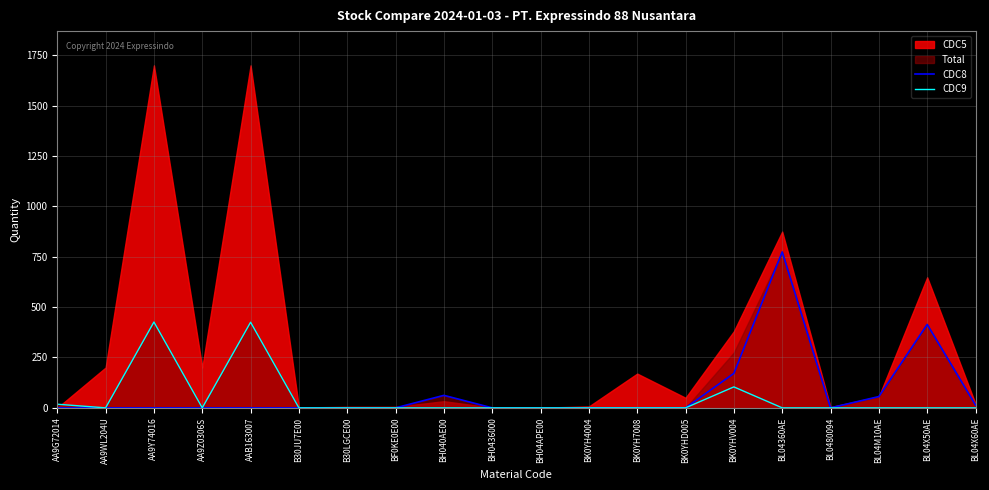

What is the difference between the second highest and minimum values in the CDC9 series?

425